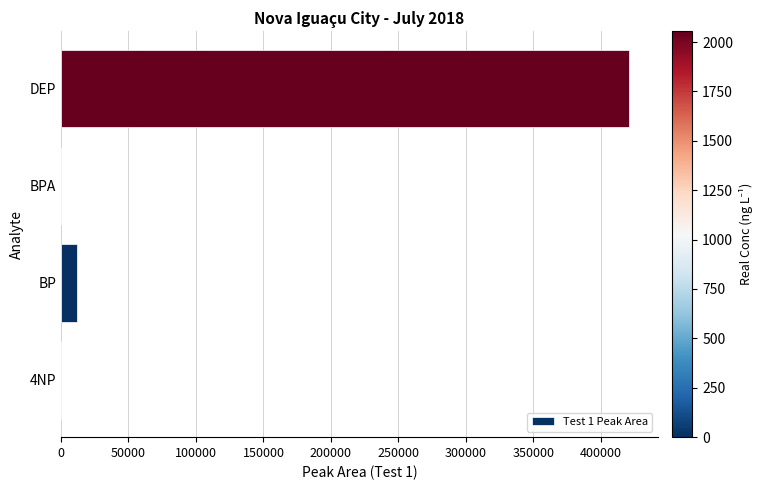

How many data points are above 11850?

2